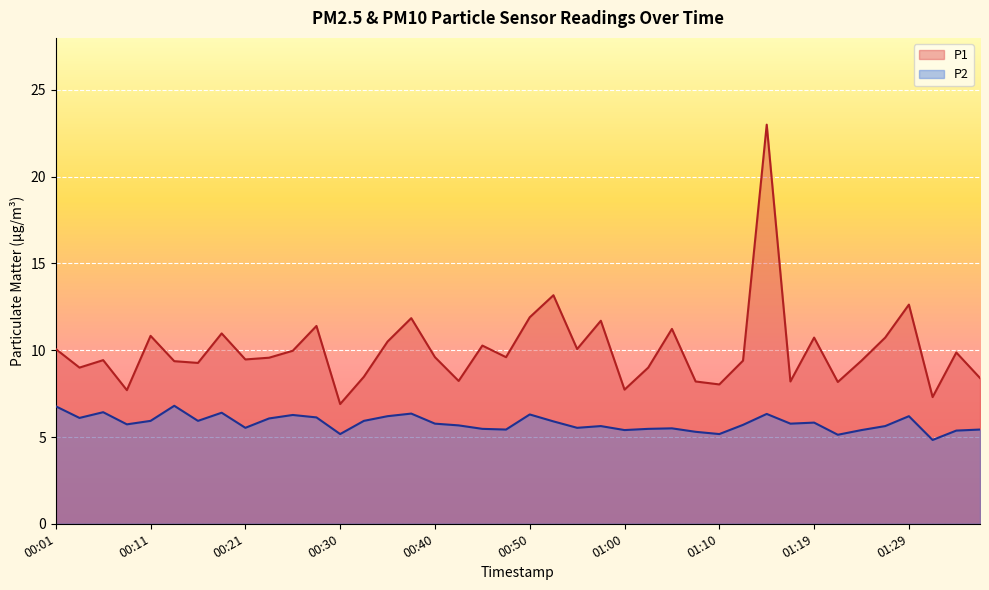

How many values in the P2 series are below 5?

1